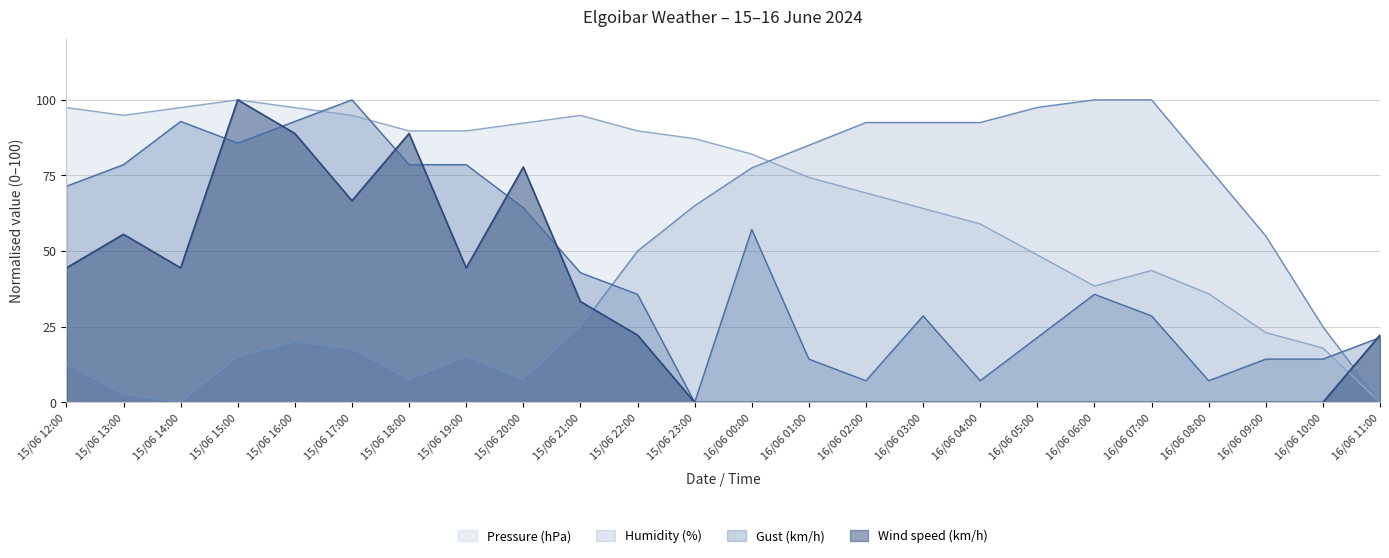

Reading left to right, what are all the values shown in this chart?

Pressure (hPa): 15/06 12:00=97.4	15/06 13:00=94.9	15/06 14:00=97.4	15/06 15:00=100.0	15/06 16:00=97.4	15/06 17:00=94.9	15/06 18:00=89.7	15/06 19:00=89.7	15/06 20:00=92.3	15/06 21:00=94.9	15/06 22:00=89.7	15/06 23:00=87.2	16/06 00:00=82.1	16/06 01:00=74.4	16/06 02:00=69.2	16/06 03:00=64.1	16/06 04:00=59.0	16/06 05:00=48.7	16/06 06:00=38.5	16/06 07:00=43.6	16/06 08:00=35.9	16/06 09:00=23.1	16/06 10:00=17.9	16/06 11:00=0.0
Humidity (%): 15/06 12:00=12.5	15/06 13:00=2.5	15/06 14:00=0.0	15/06 15:00=15.0	15/06 16:00=20.0	15/06 17:00=17.5	15/06 18:00=7.5	15/06 19:00=15.0	15/06 20:00=7.5	15/06 21:00=25.0	15/06 22:00=50.0	15/06 23:00=65.0	16/06 00:00=77.5	16/06 01:00=85.0	16/06 02:00=92.5	16/06 03:00=92.5	16/06 04:00=92.5	16/06 05:00=97.5	16/06 06:00=100.0	16/06 07:00=100.0	16/06 08:00=77.5	16/06 09:00=55.0	16/06 10:00=25.0	16/06 11:00=0.0
Gust (km/h): 15/06 12:00=71.4	15/06 13:00=78.6	15/06 14:00=92.9	15/06 15:00=85.7	15/06 16:00=92.9	15/06 17:00=100.0	15/06 18:00=78.6	15/06 19:00=78.6	15/06 20:00=64.3	15/06 21:00=42.9	15/06 22:00=35.7	15/06 23:00=0.0	16/06 00:00=57.1	16/06 01:00=14.3	16/06 02:00=7.1	16/06 03:00=28.6	16/06 04:00=7.1	16/06 05:00=21.4	16/06 06:00=35.7	16/06 07:00=28.6	16/06 08:00=7.1	16/06 09:00=14.3	16/06 10:00=14.3	16/06 11:00=21.4
Wind speed (km/h): 15/06 12:00=44.4	15/06 13:00=55.6	15/06 14:00=44.4	15/06 15:00=100.0	15/06 16:00=88.9	15/06 17:00=66.7	15/06 18:00=88.9	15/06 19:00=44.4	15/06 20:00=77.8	15/06 21:00=33.3	15/06 22:00=22.2	15/06 23:00=0.0	16/06 00:00=0.0	16/06 01:00=0.0	16/06 02:00=0.0	16/06 03:00=0.0	16/06 04:00=0.0	16/06 05:00=0.0	16/06 06:00=0.0	16/06 07:00=0.0	16/06 08:00=0.0	16/06 09:00=0.0	16/06 10:00=0.0	16/06 11:00=22.2